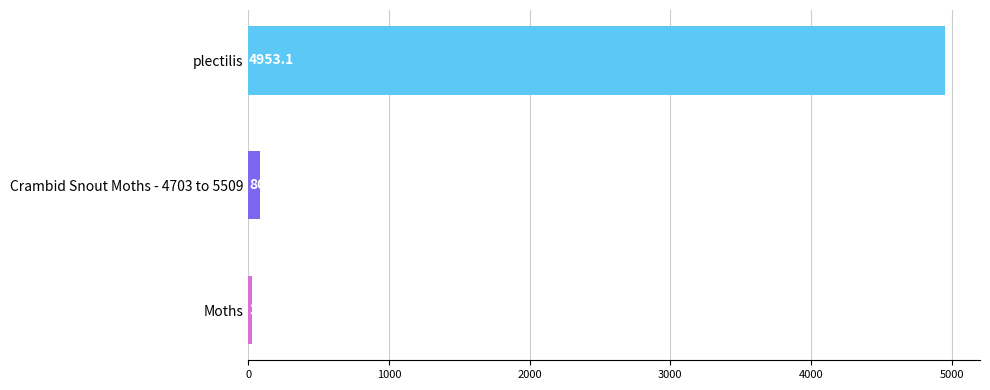

What is the difference between the maximum and minimum values?

4924.1